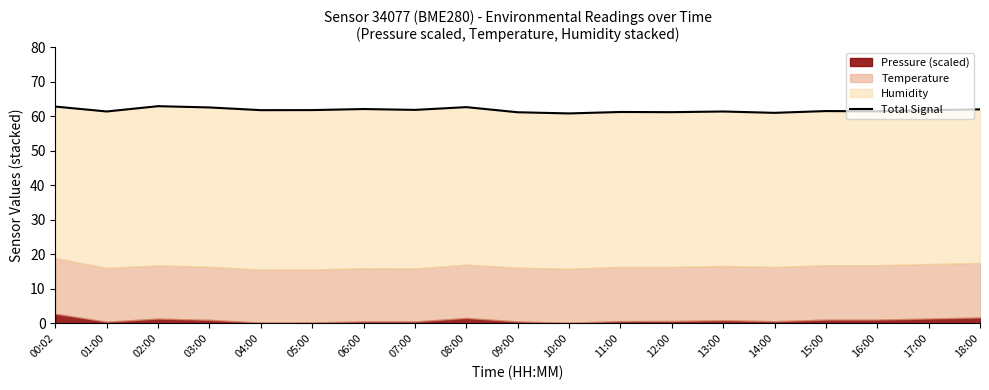

Where does the data first go above 61?

00:02